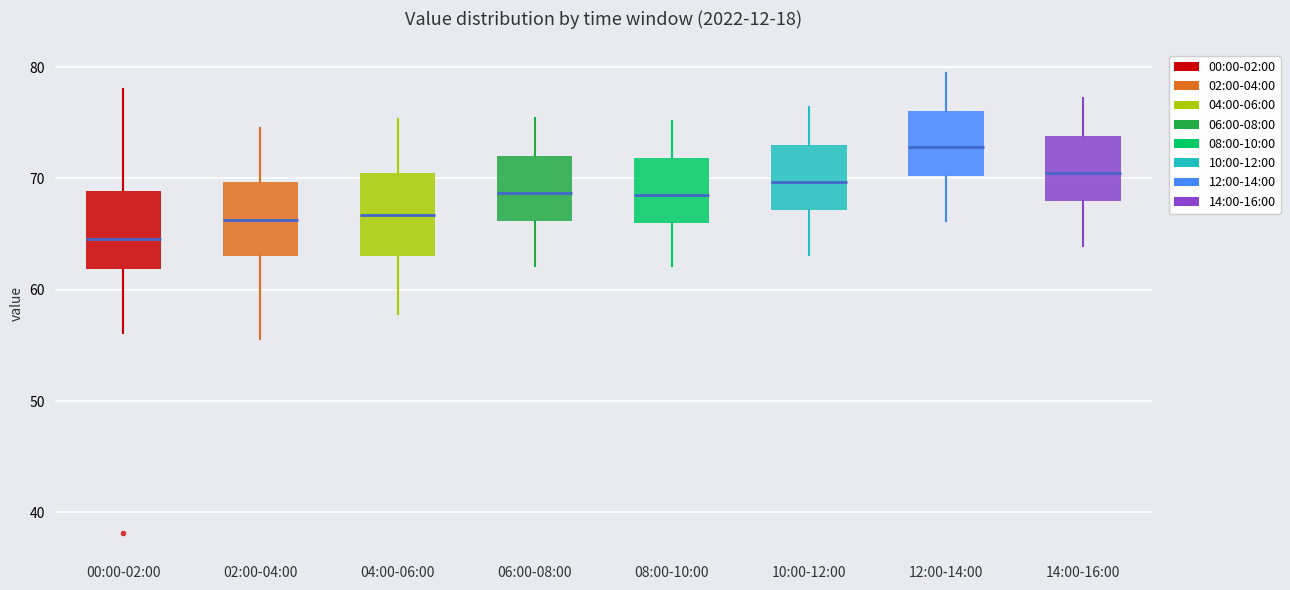

Where does the lower whisker of the box for 10:00-12:00 end on the y-axis? The values are not printed on the chart, so give them approximately, as read against the axis.

63